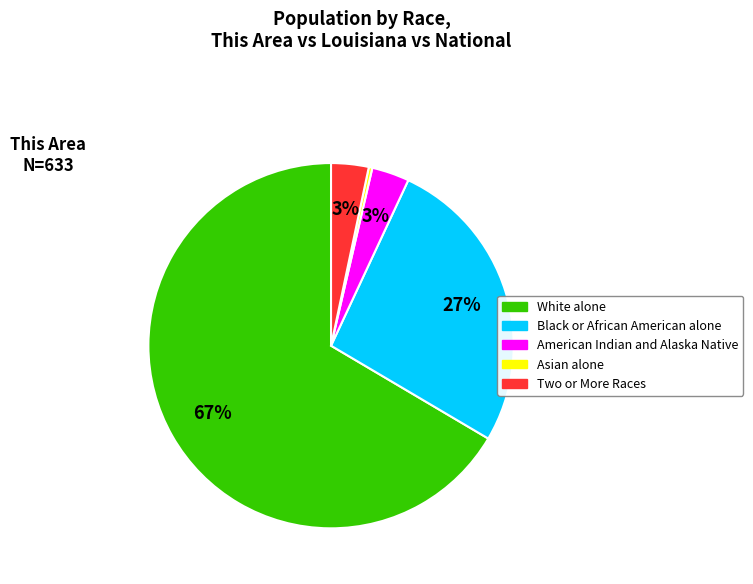

To the nearest percent, what is the average slice percentage?

20%